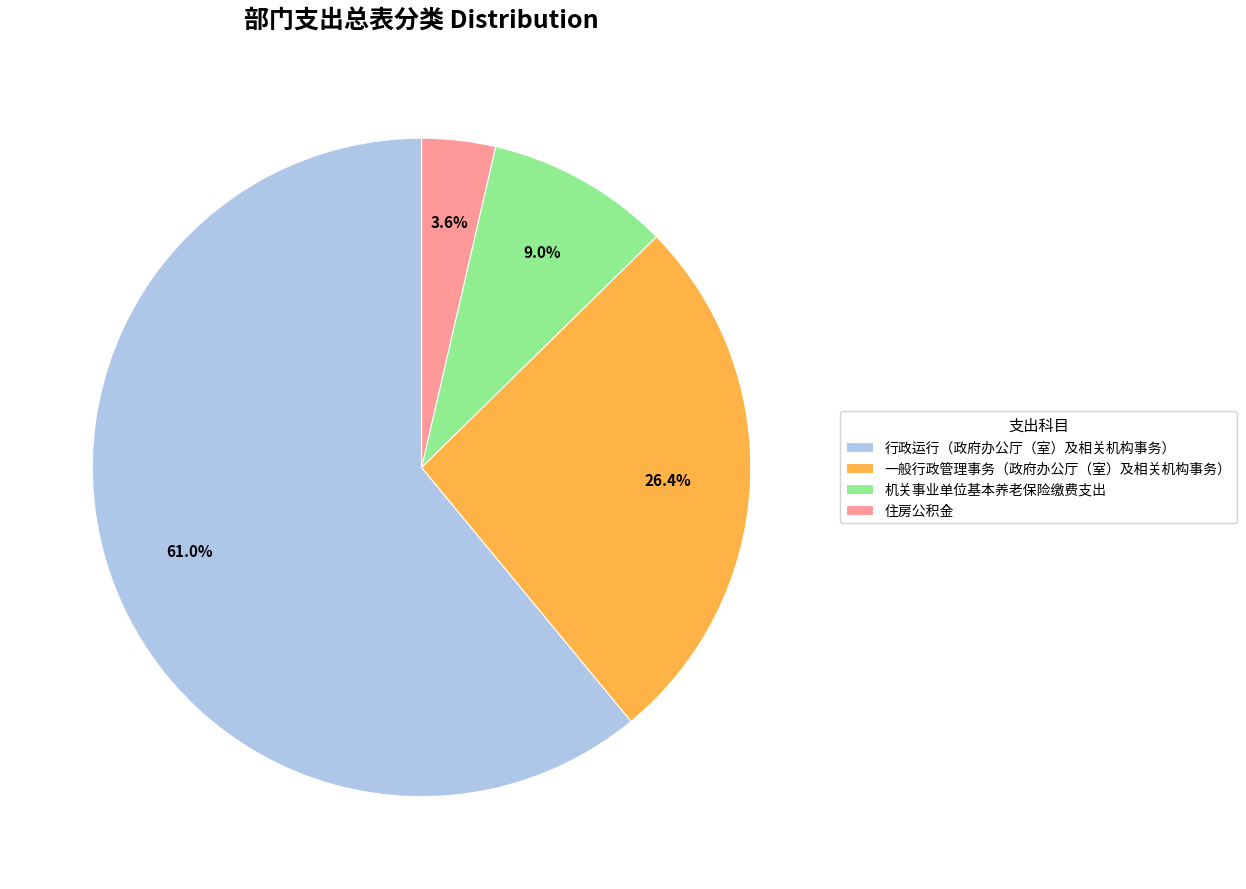

To the nearest percent, what is the difference between the largest and smallest slice percentages?

57%